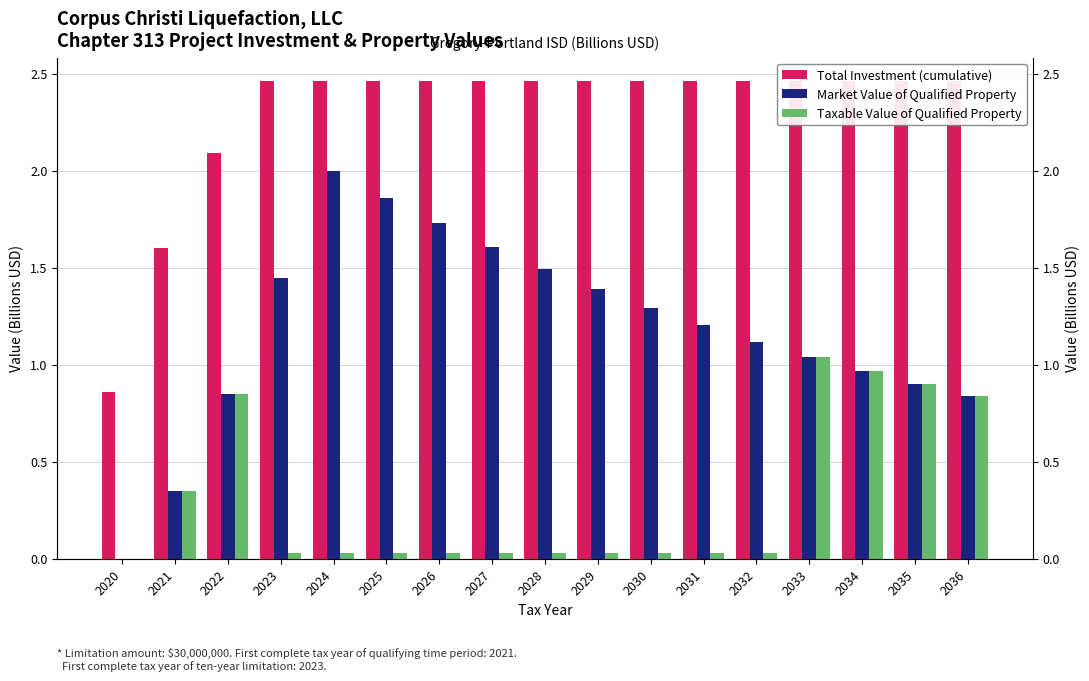

What is the total value across all series at 2020?

0.9